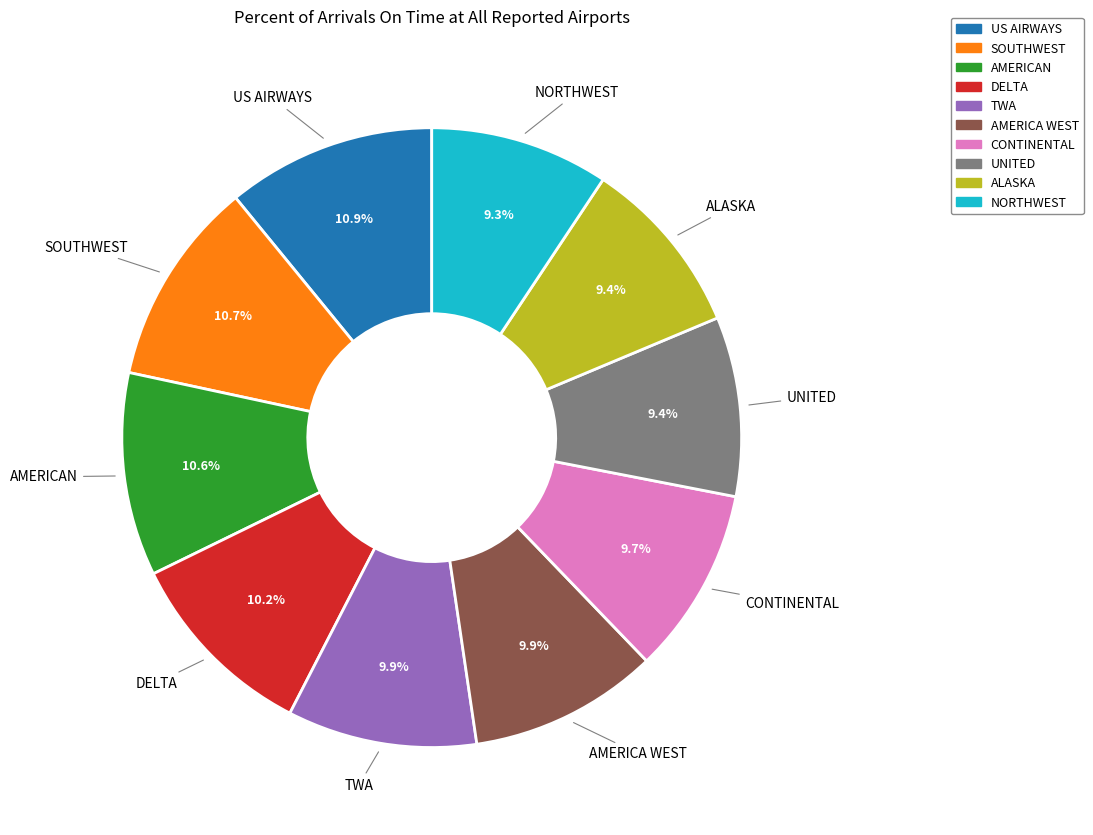

To the nearest percent, what is the average slice percentage?

10%